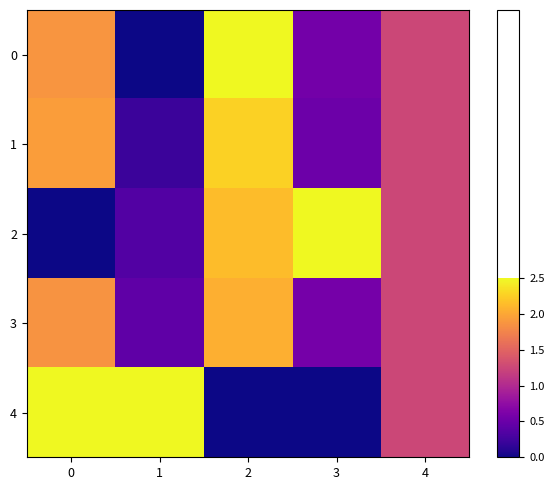

At which category is the sum across all series the highest?

2